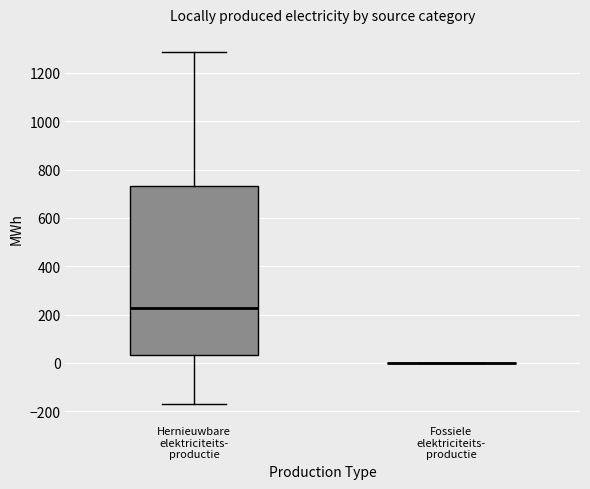

Reading left to right, transcribe this box plot: for each box, give where its median line is, the range the box spans, and where its two whiskers end, as read against the y-axis. The values are not printed on the chart, so give them approximately, as read against the axis.

Hernieuwbare elektriciteits- productie: median 220, box 40 to 740, whiskers -160 to 1280
Fossiele elektriciteits- productie: box collapsed to a line at 0, whiskers 0 to 0